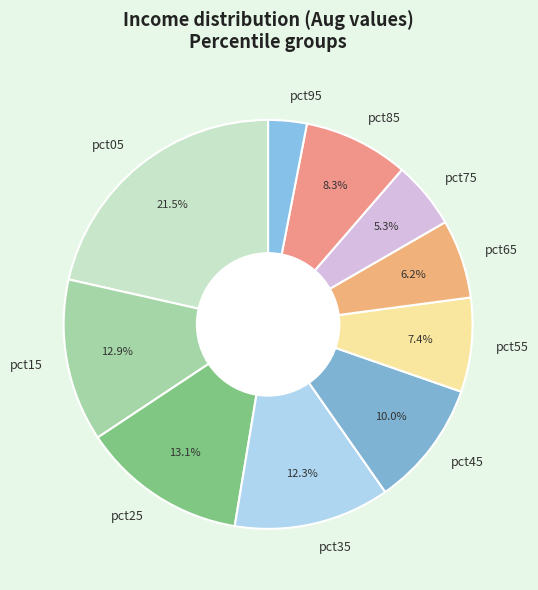

Is there any slice that represents more than half of the pie?

No